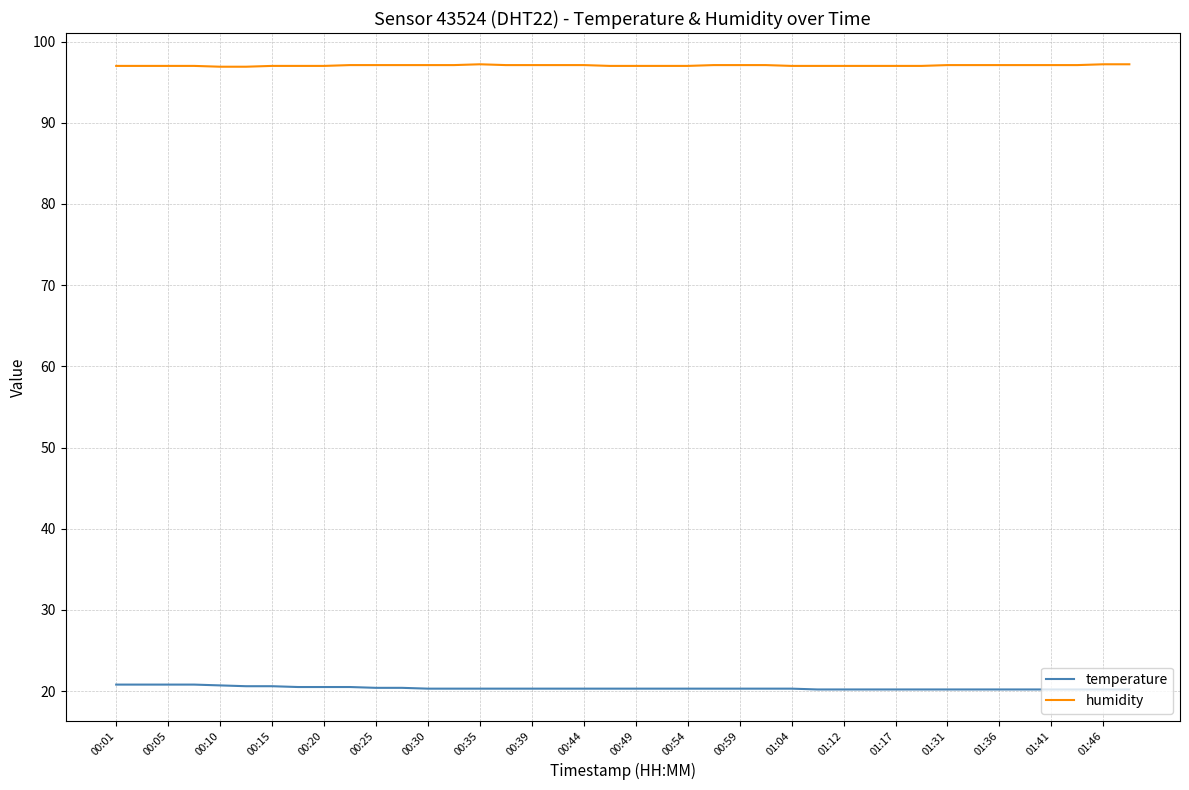

Which series has the largest total across all categories?

humidity